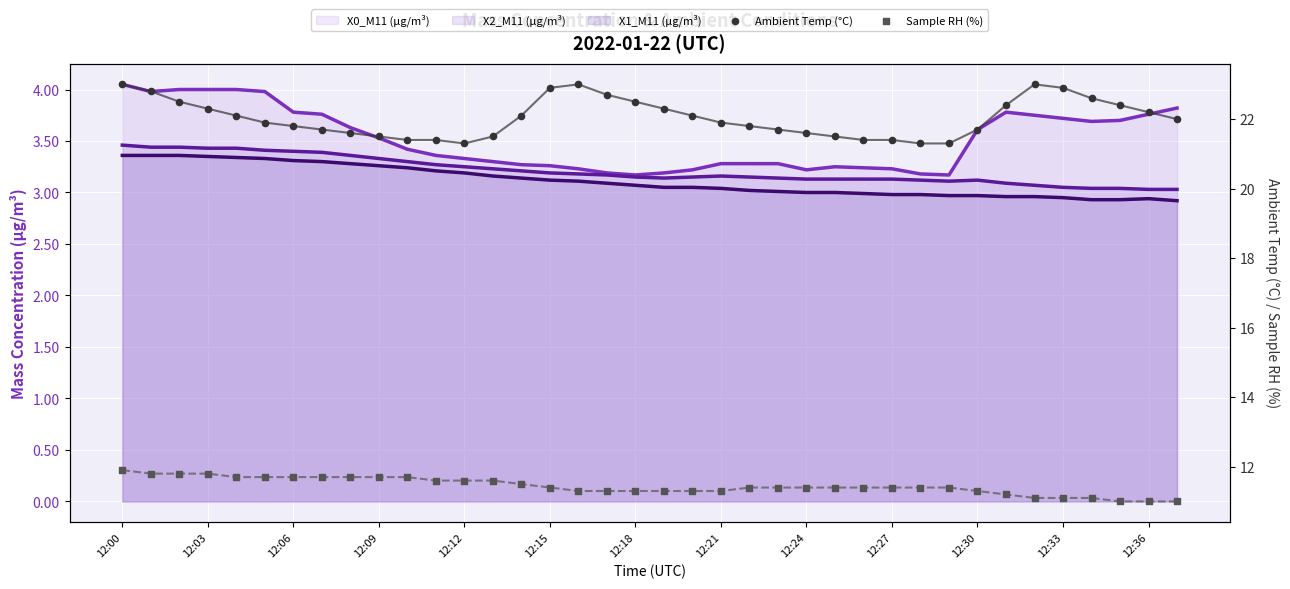

Which series contains the highest Y value?

Ambient Temp (°C)